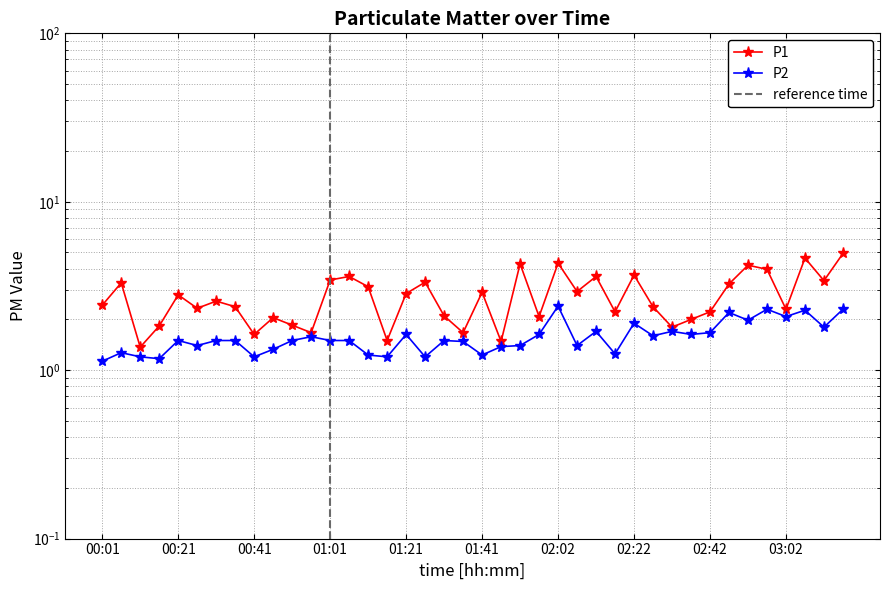

Count the number of categories in the chart.

40